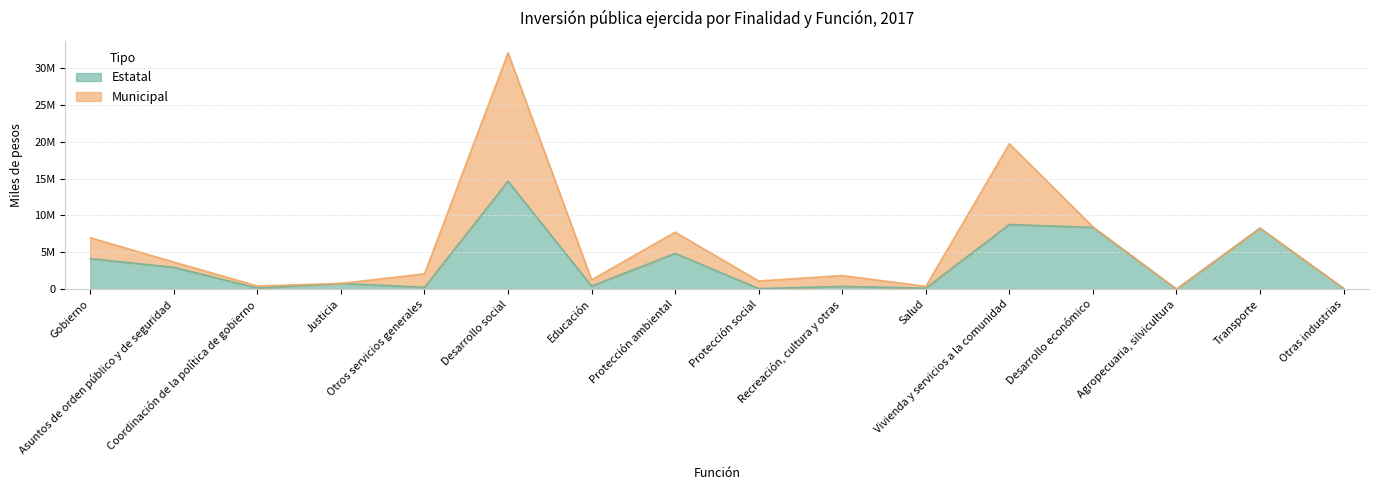

What is the difference between the maximum and minimum values?

14624705